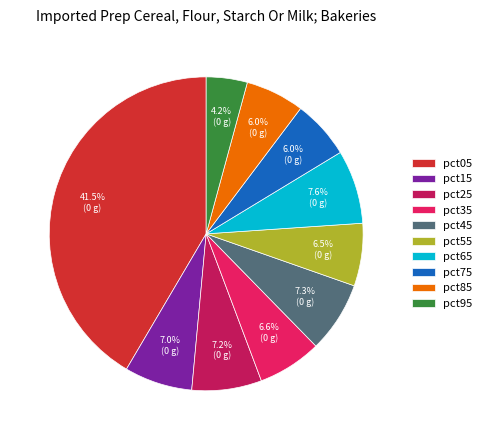

How many segments does this pie chart have?

10